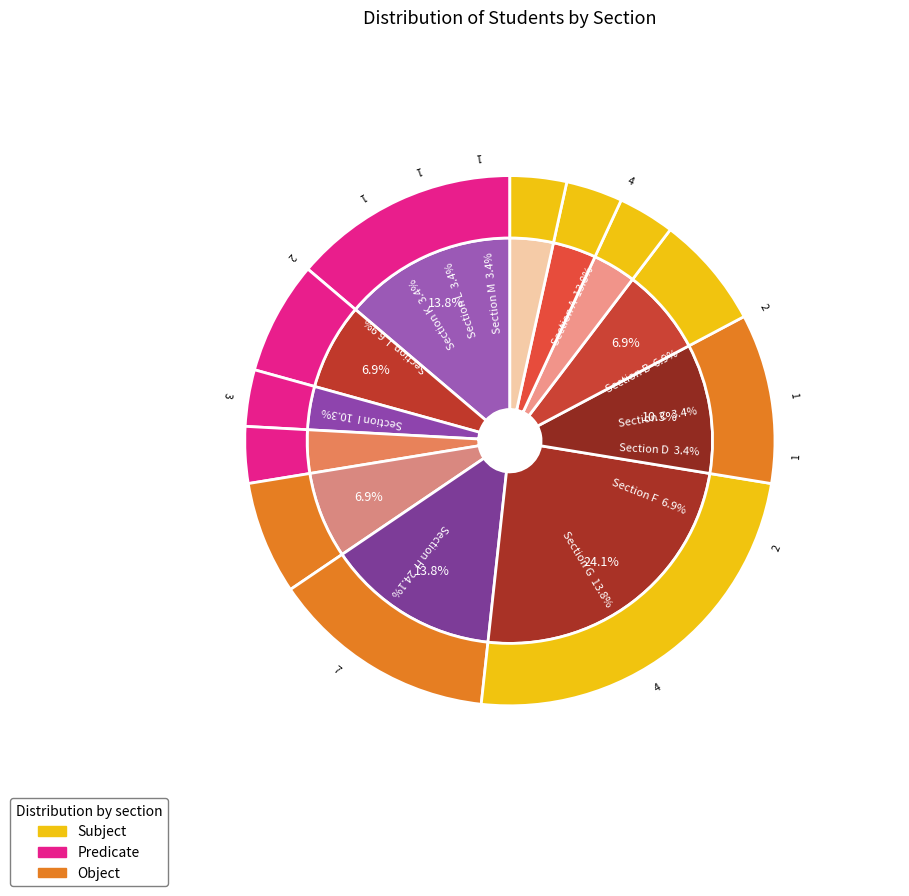

Which slice is the smallest?

Section C